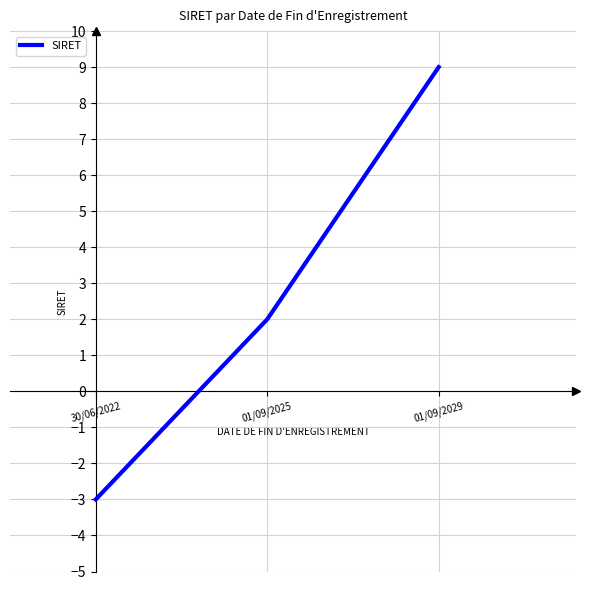

How many lines are shown in the chart?

1